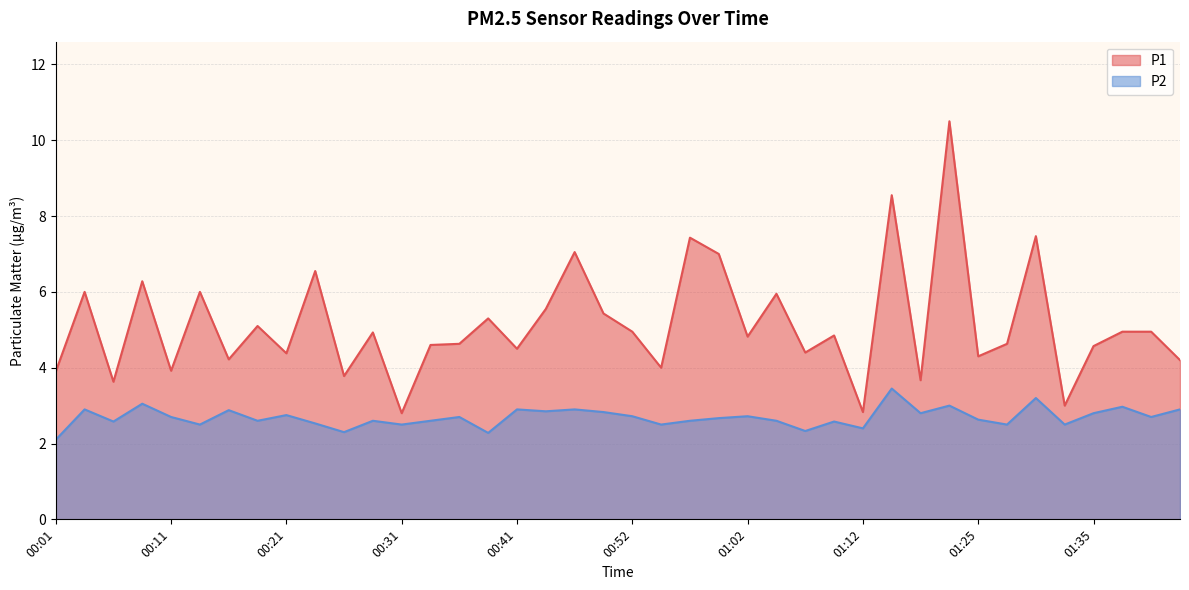

What is the spread (max minus min) of values at 01:12?

0.4